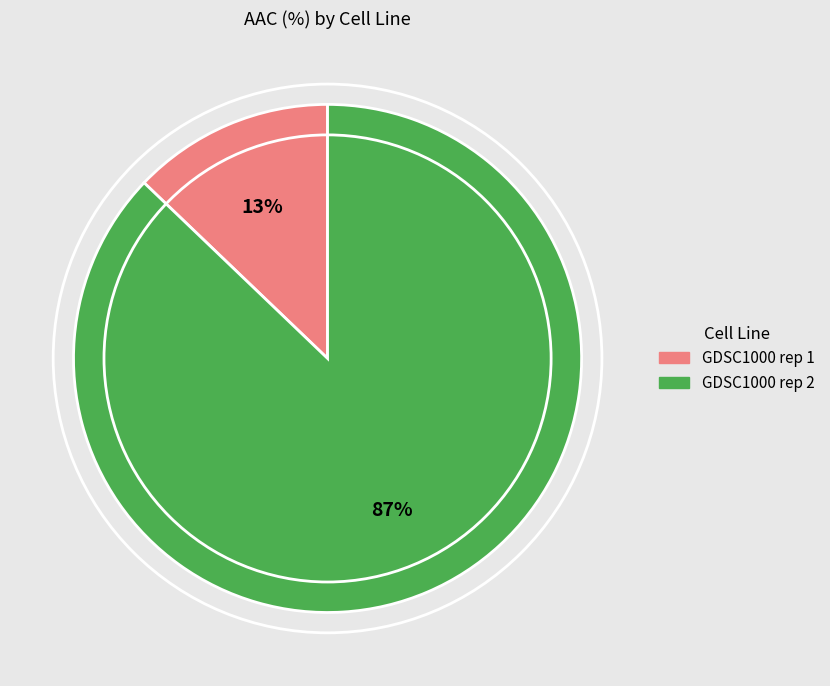

Does GDSC1000 rep 2 represent more than half of the total?

Yes